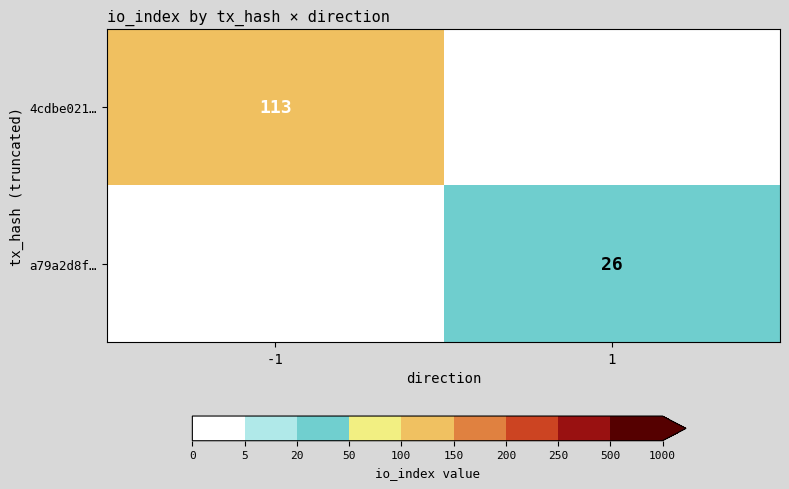

The 4cdbe021… series shows 113 at -1. True or false?

True